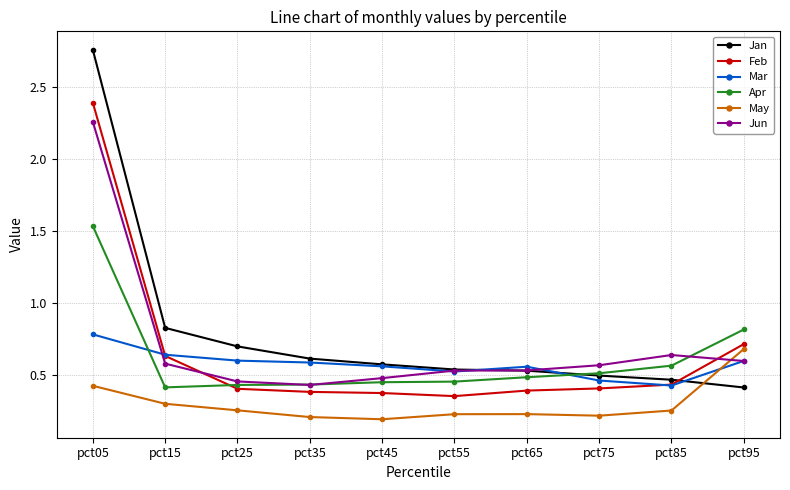

Which category has the highest value across all series?

pct05